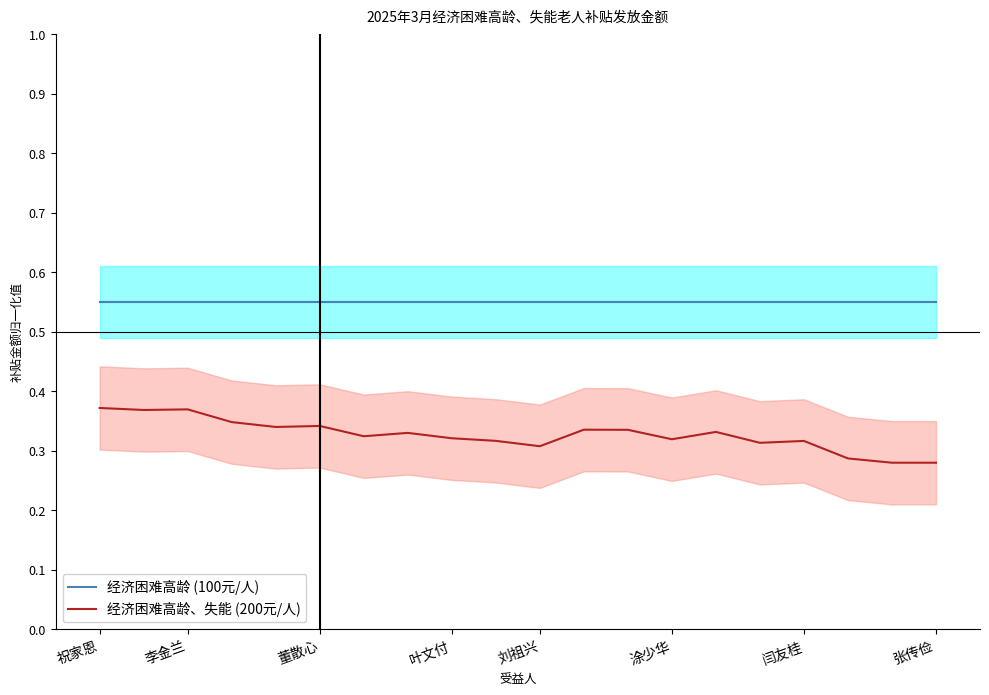

True or false: 经济困难高龄 (100元/人) and 经济困难高龄、失能 (200元/人) intersect in this chart.

False